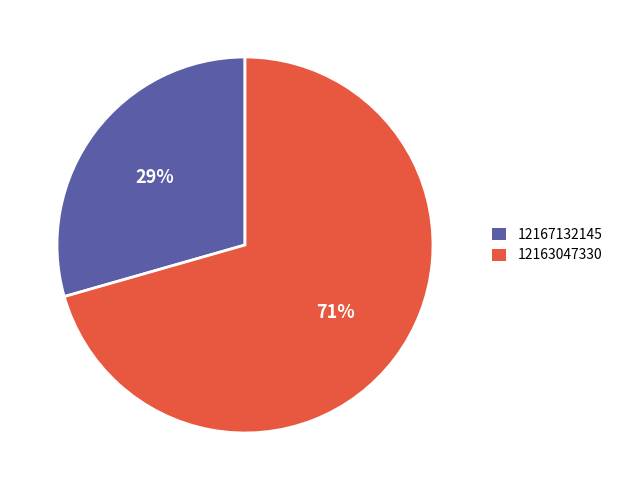

What is the ratio of the value at 12167132145 to the value at 12163047330?

0.4